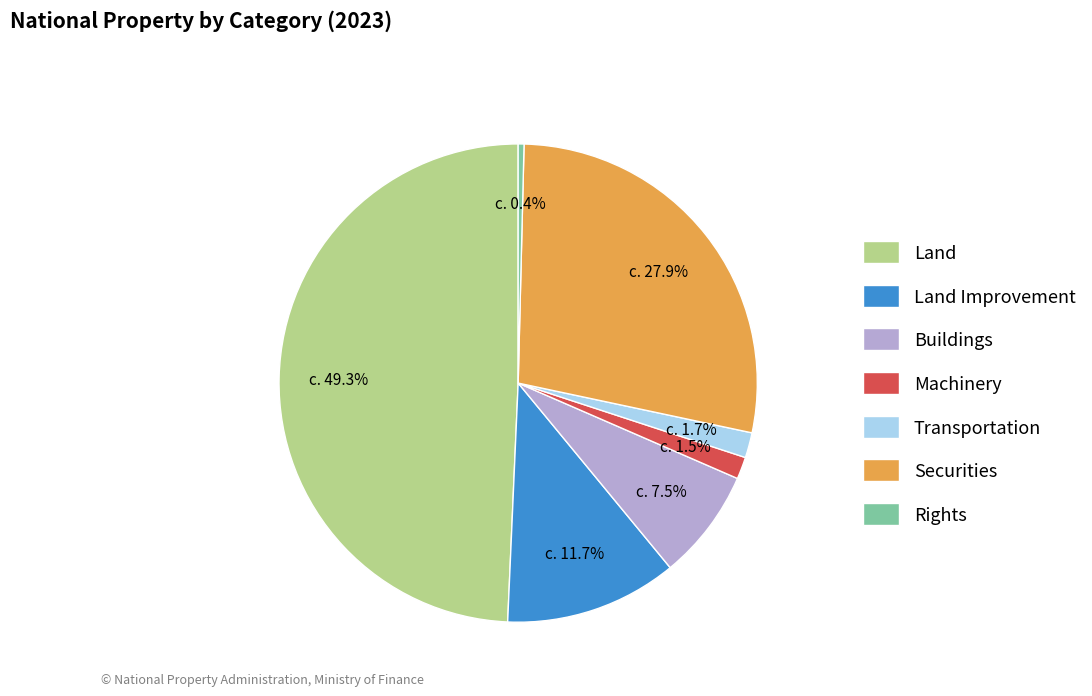

Is Rights the majority of the pie?

No